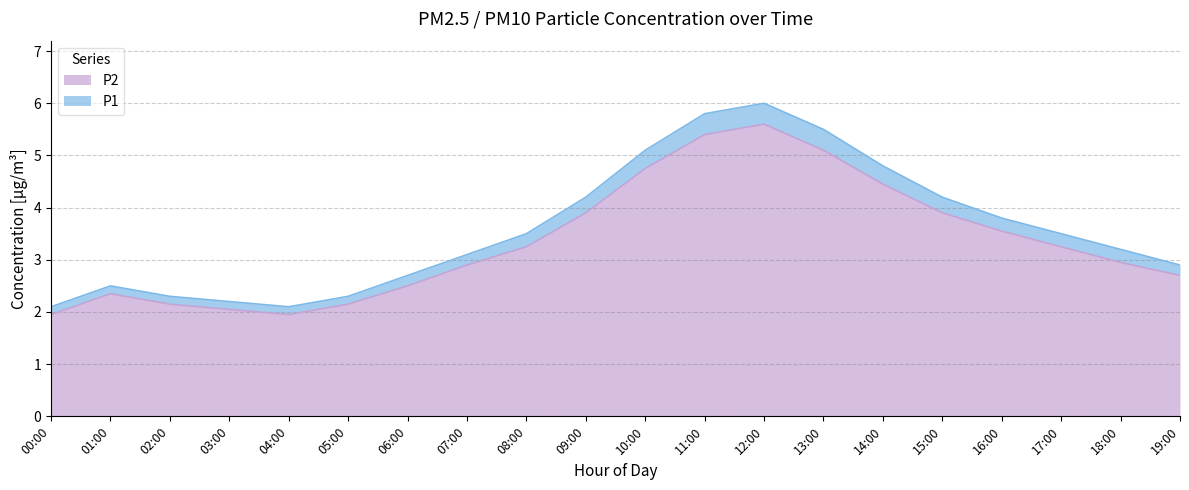

What is the difference between the P2 values at 01:00 and 15:00?

1.5